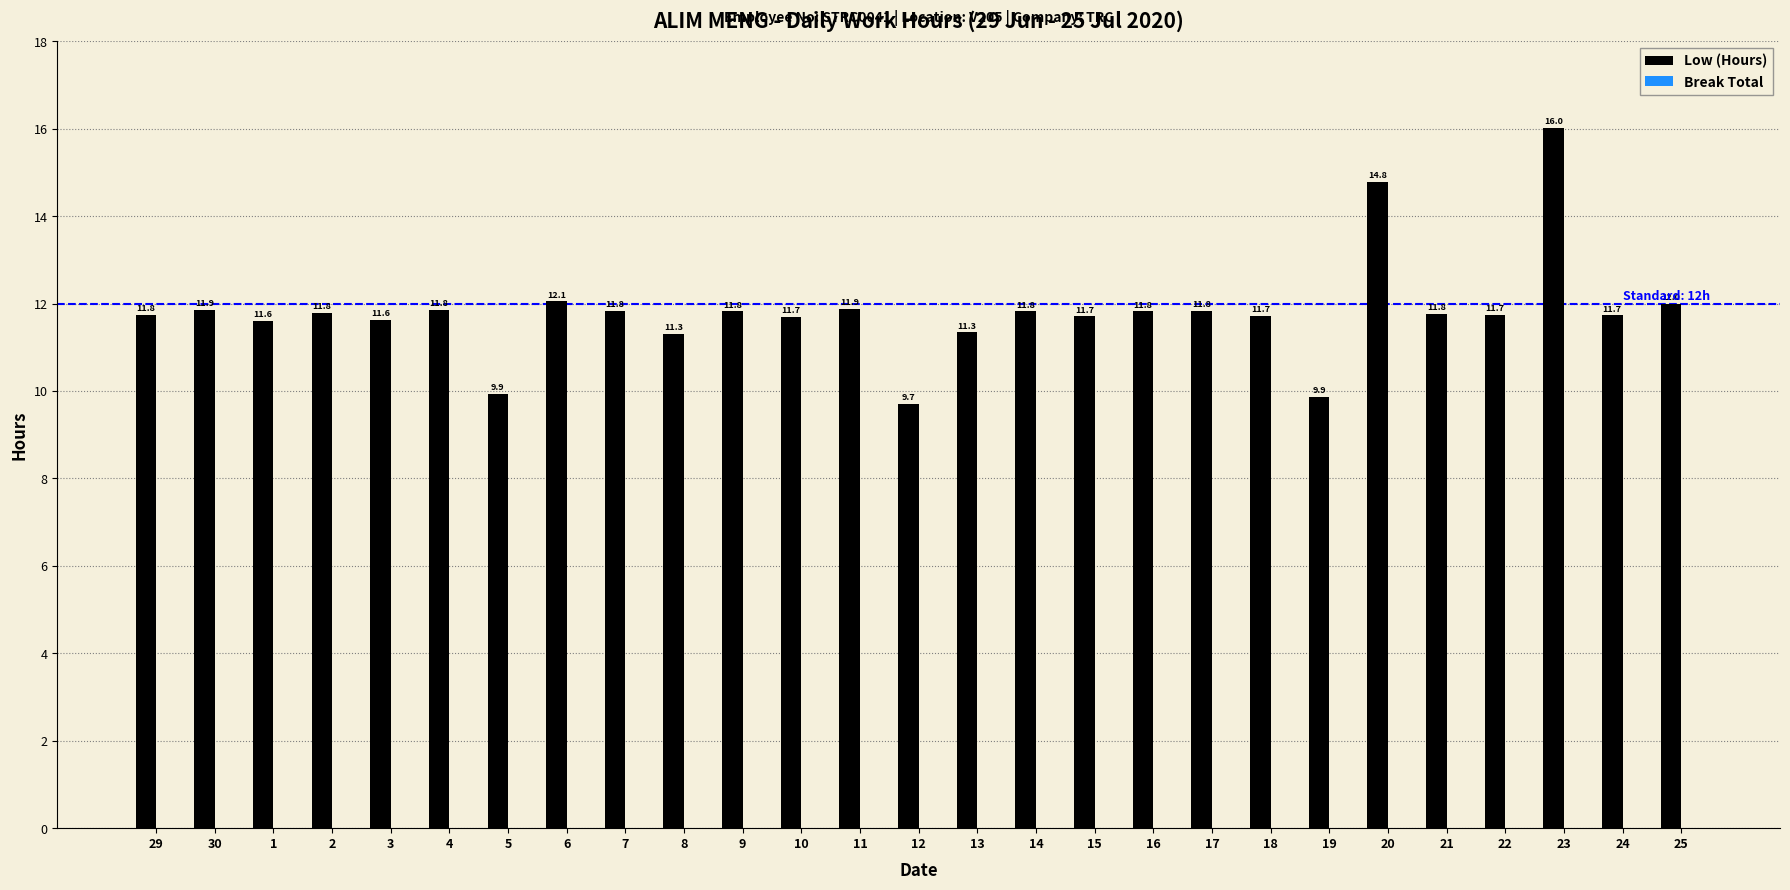

Does the chart contain stacked bars?

No